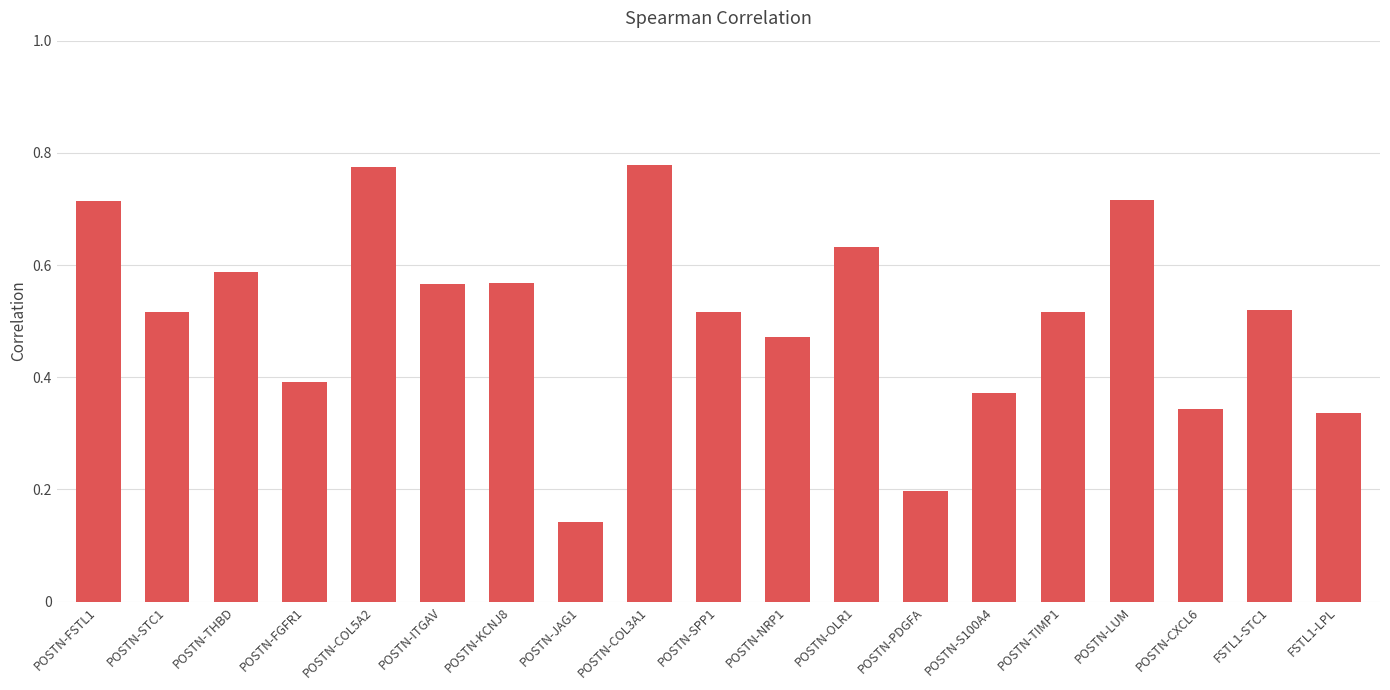

What is the label of the 14th bar from the right?

POSTN-ITGAV